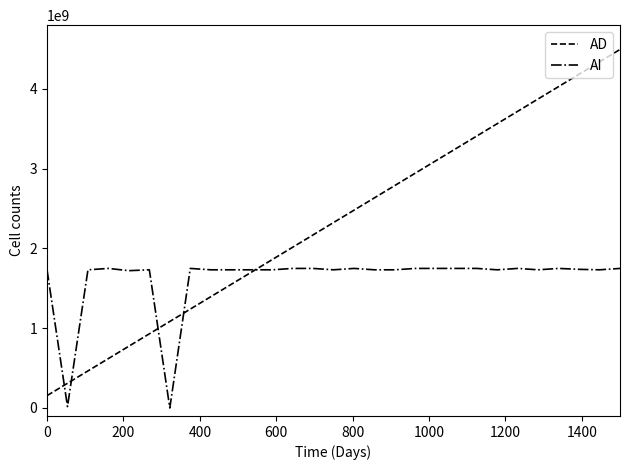

Rank the series by their average value, from highest to lowest.

AD, AI